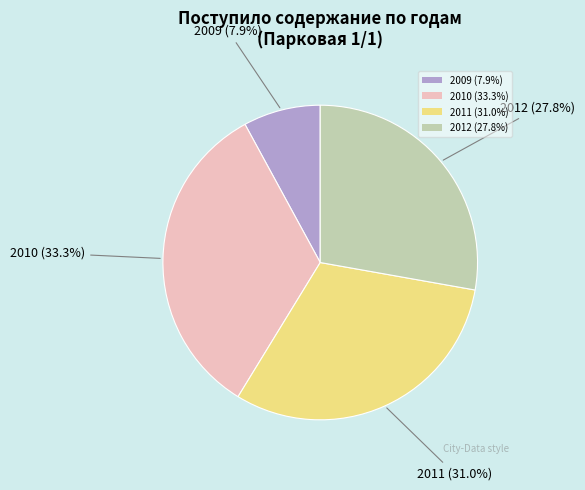

What is the largest slice in the pie chart?

2010 (33.3%)